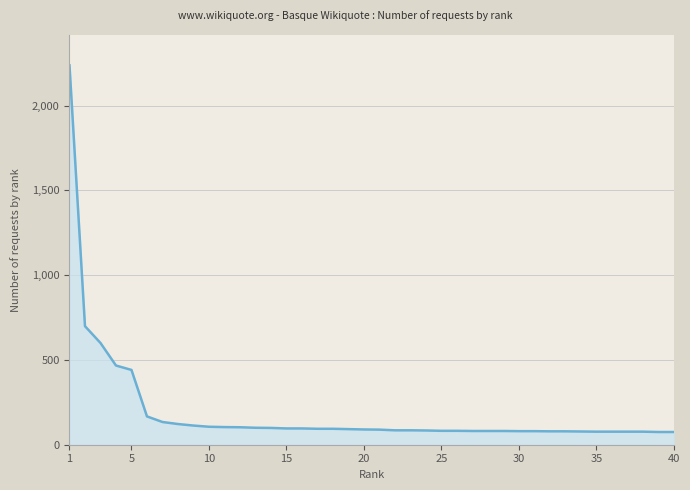

What is the smallest value displayed?

75